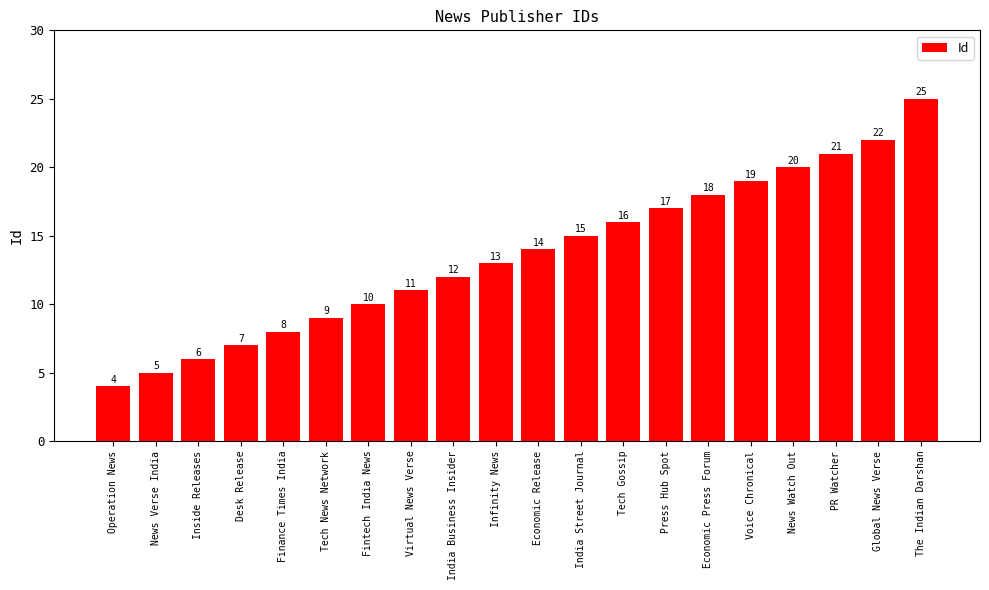

What is the ratio of the value at Desk Release to the value at News Verse India?

1.4